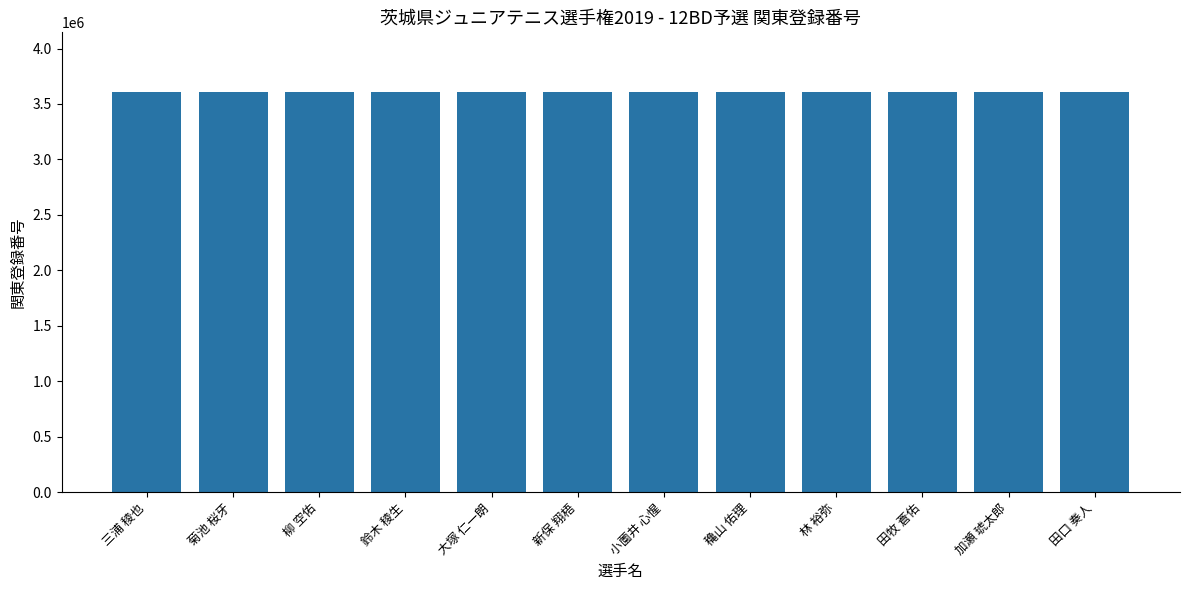

What position from the left is 穐山 佑理?

8